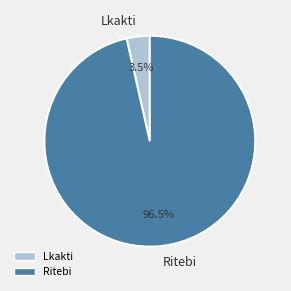

Which category has the smallest portion of the pie?

Lkakti